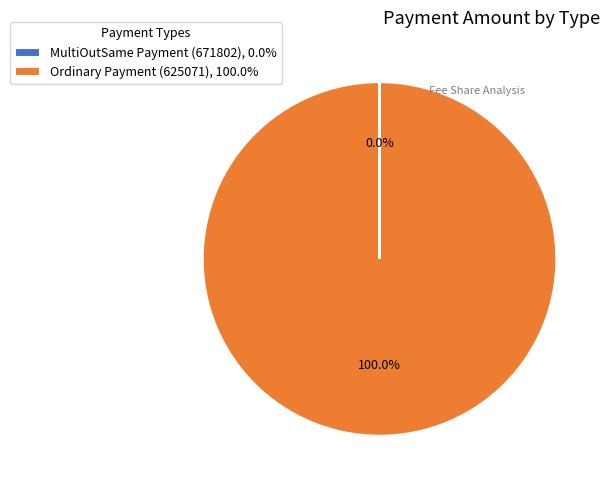

To the nearest percent, what is the average slice percentage?

50%